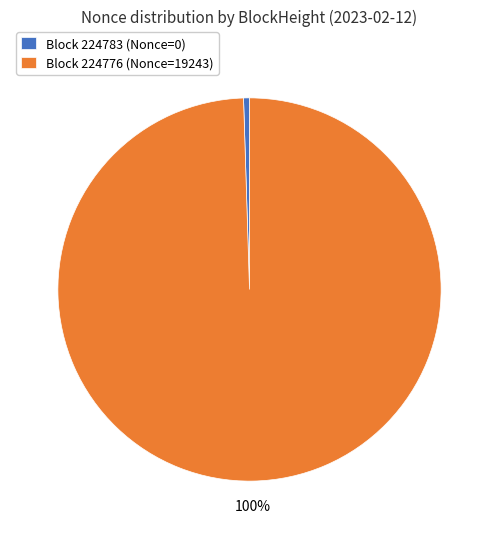

What is the largest slice in the pie chart?

Block 224776 (Nonce=19243)